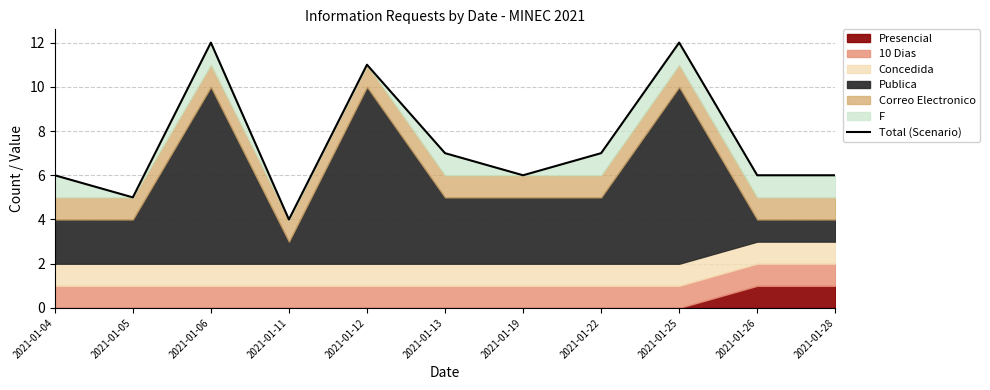

Reading right to left, what are all the values shown in this chart?

2021-01-28=6	2021-01-26=6	2021-01-25=12	2021-01-22=7	2021-01-19=6	2021-01-13=7	2021-01-12=11	2021-01-11=4	2021-01-06=12	2021-01-05=5	2021-01-04=6